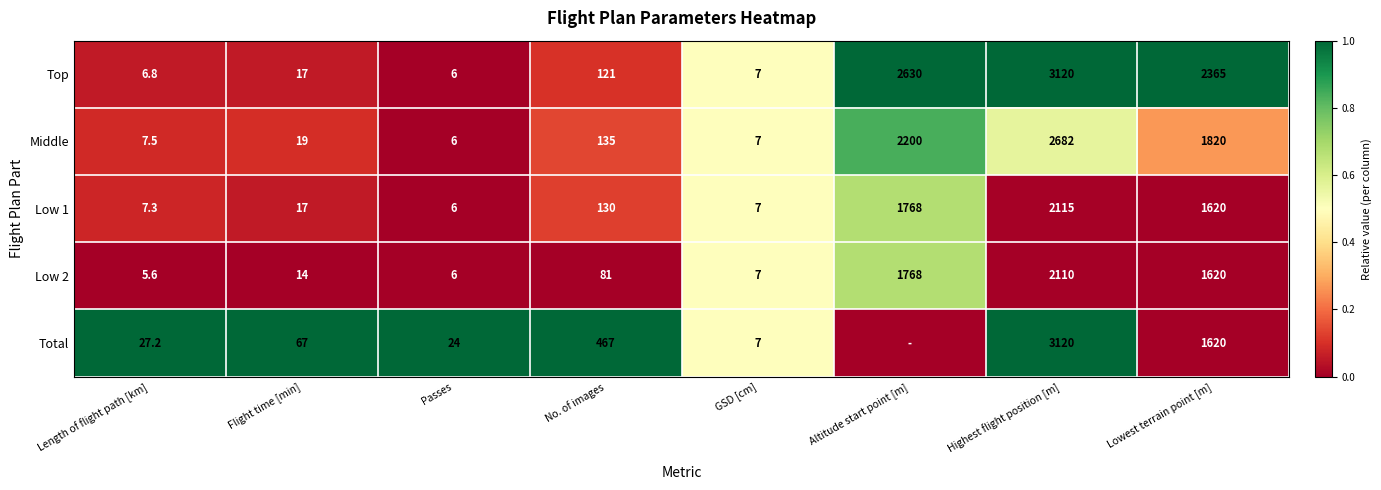

What is the average value of the Low 1 series?

708.8